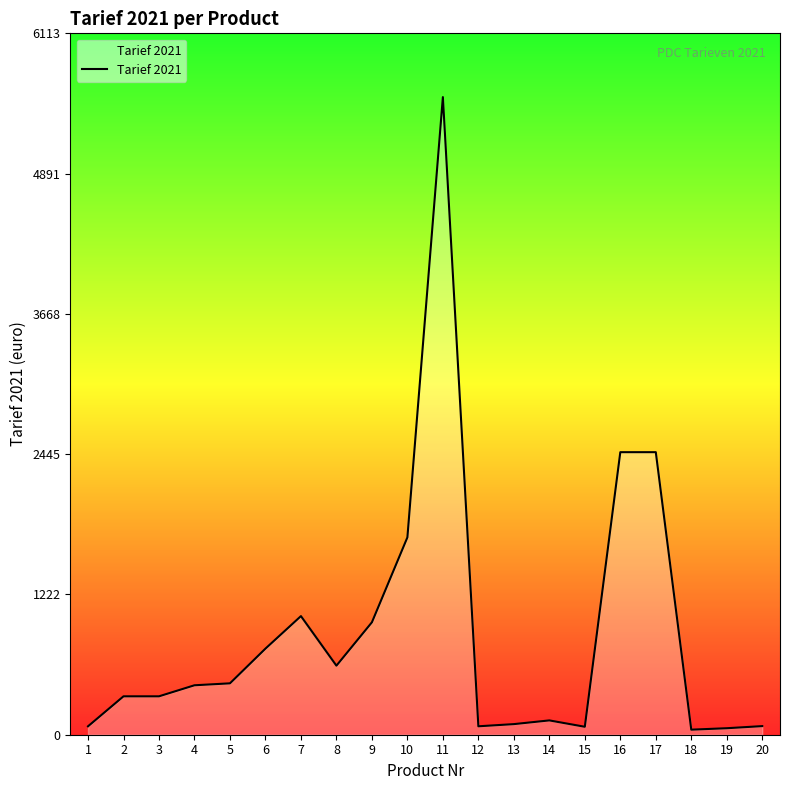

What is the difference between the maximum and minimum values?

5513.9